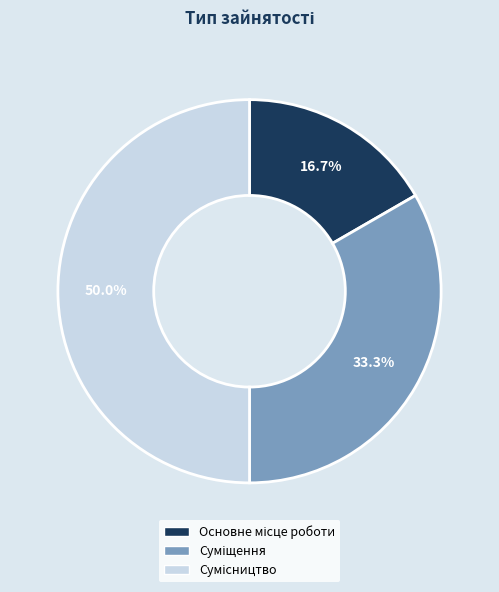

How much of the chart is everything except Основне місце роботи?

83.3%